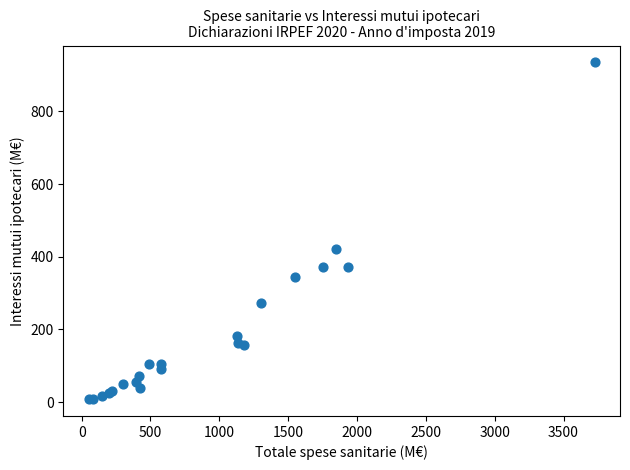

What Y value in the scatter plot is closest to 471?

421.3